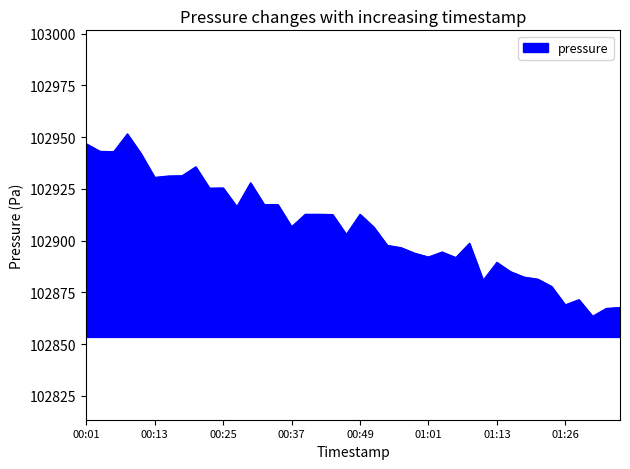

What is the difference between the maximum and minimum values?

88.1